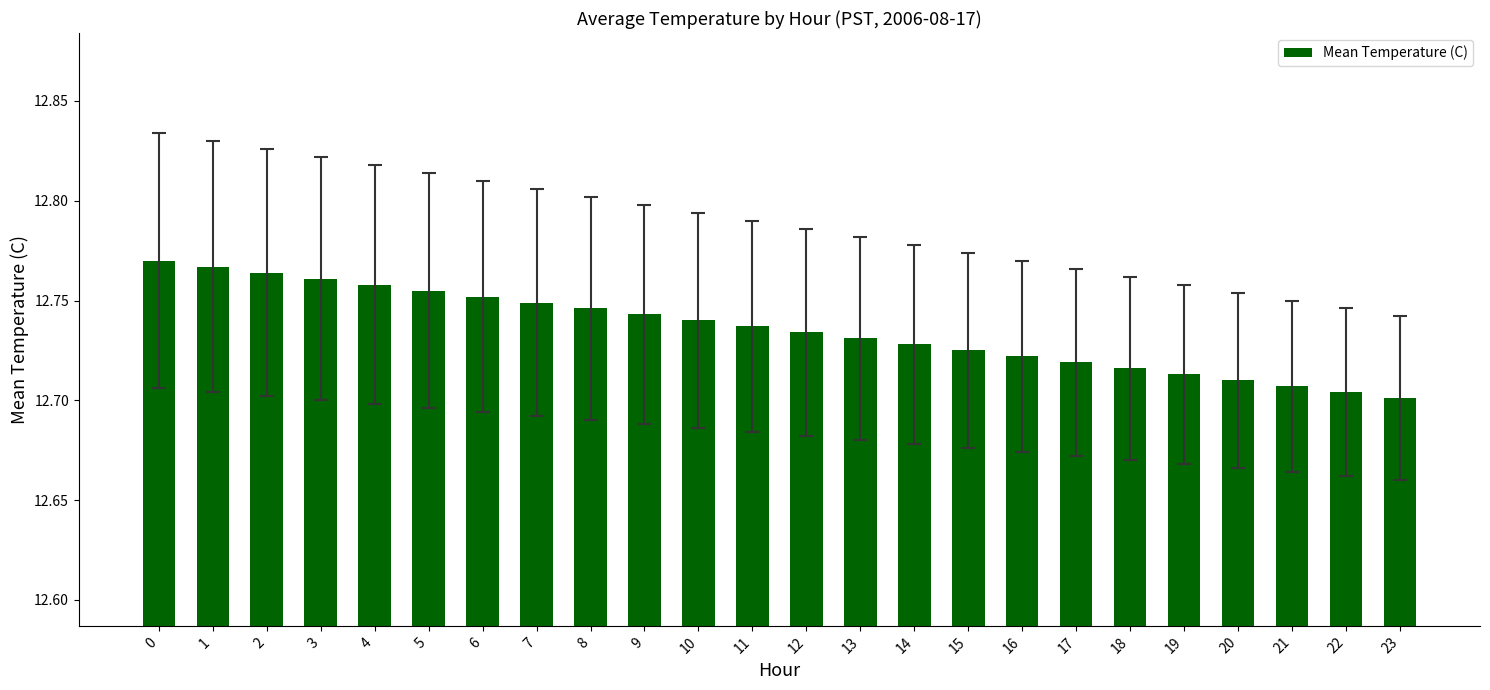

Rank the categories by value from highest to lowest.

0, 1, 2, 3, 4, 5, 6, 7, 8, 9, 10, 11, 12, 13, 14, 15, 16, 17, 18, 19, 20, 21, 22, 23